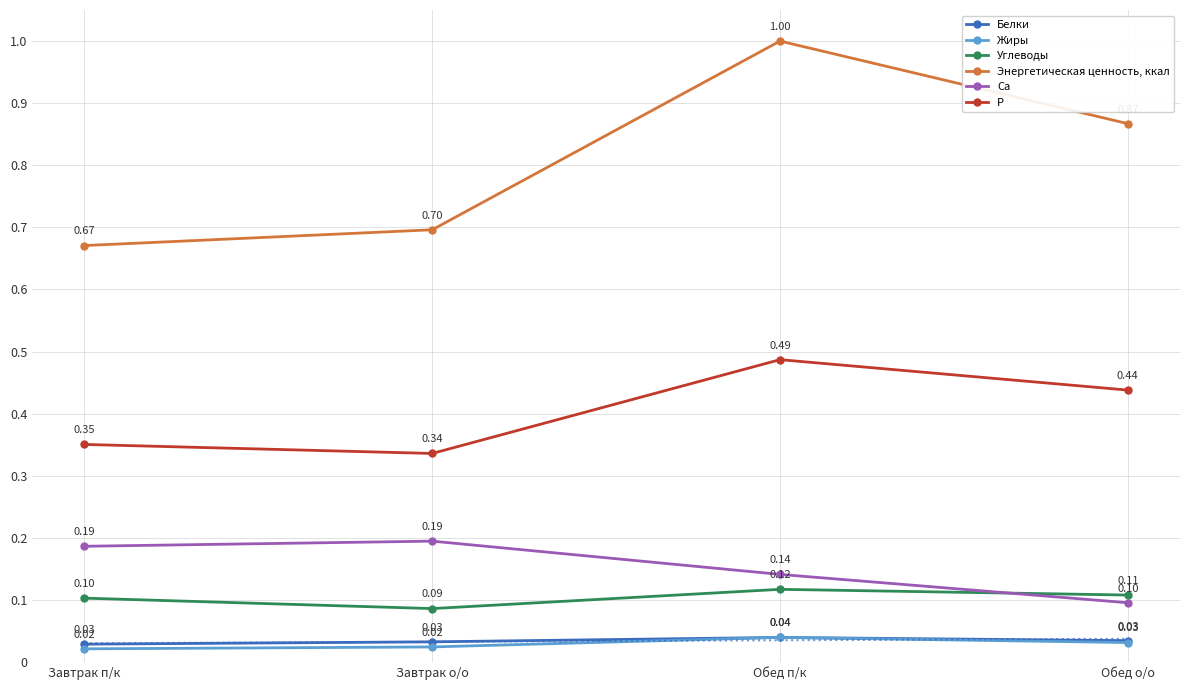

Where is Углеводы nearest to the value 0?

Завтрак о/о